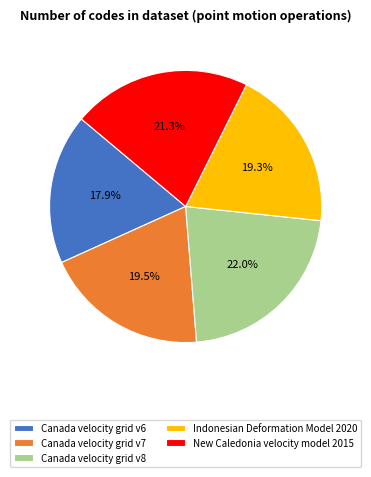

Is it true that New Caledonia velocity model 2015 is 33% of the pie?

False